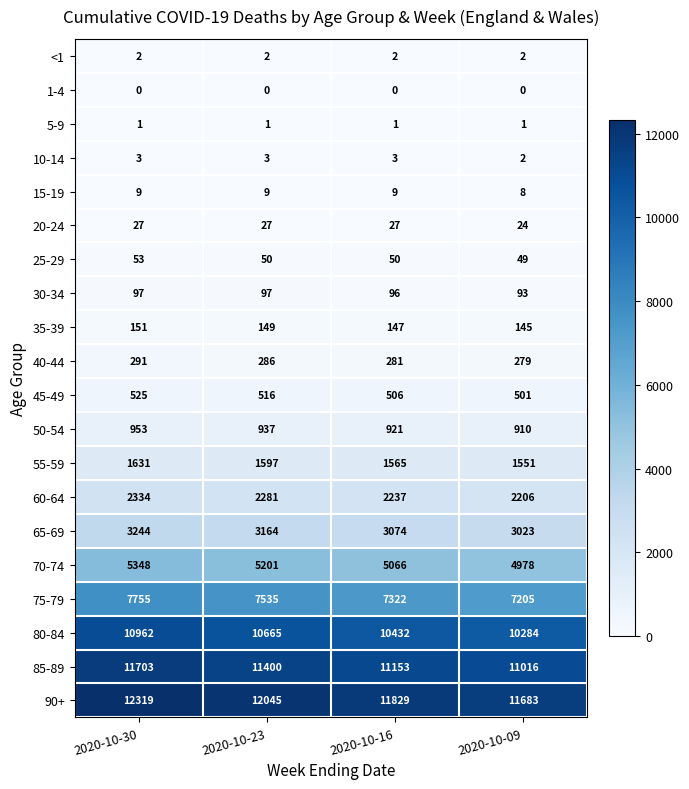

What is the difference between the maximum and minimum values in the 90+ series?

636